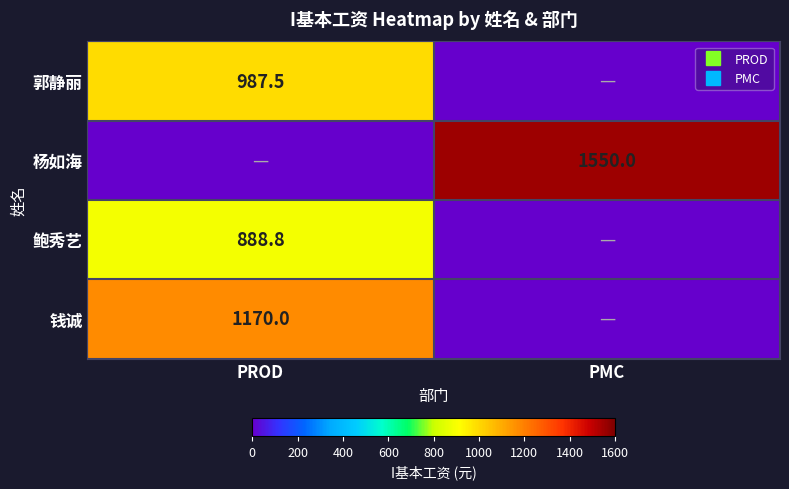

The value of 郭静丽 at PROD is 987.5. True or false?

True